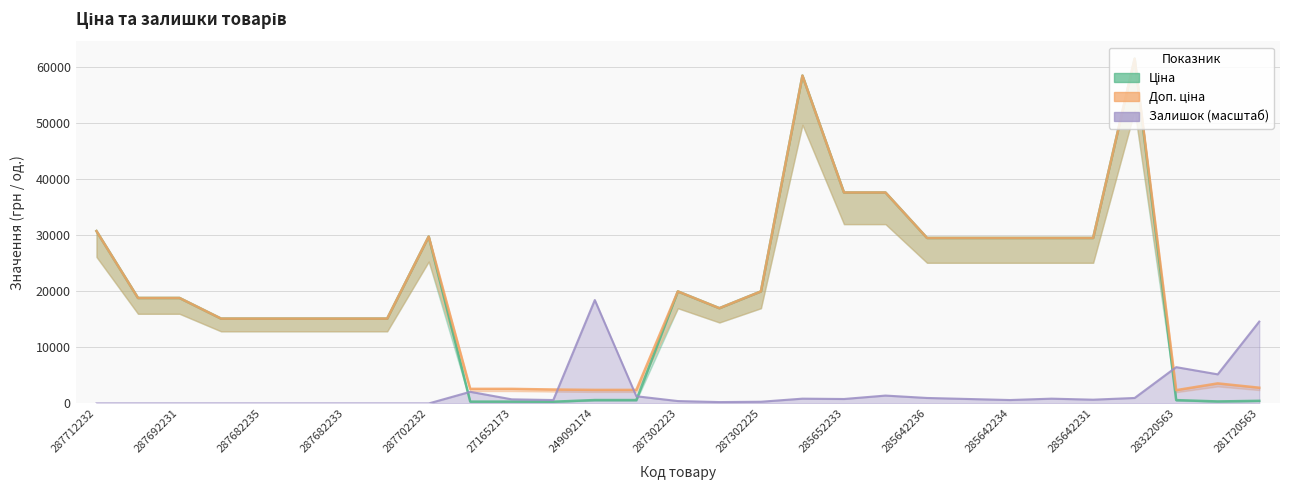

Reading left to right, extract all data points from this chart.

Ціна: 30717.1	18796.8	18796.8	15120.0	15120.0	15120.0	15120.0	15120.0	29747.2	324.8	324.8	310.3	603.7	603.7	19964.2	16976.3	19964.2	58426.5	37593.6	37593.6	29491.5	29491.5	29491.5	29491.5	29491.5	61434.3	591.6	357.4	467.3
Доп. ціна: 30717.1	18796.8	18796.8	15120.0	15120.0	15120.0	15120.0	15120.0	29747.2	2598.3	2598.3	2482.4	2414.8	2414.8	19964.2	16976.3	19964.2	58426.5	37593.6	37593.6	29491.5	29491.5	29491.5	29491.5	29491.5	61434.3	2366.5	3573.9	2803.6
Залишок: 0.0	0.0	0.0	0.0	0.0	0.0	0.0	0.0	0.0	2074.9	732.3	610.3	18430.3	1281.6	427.2	244.1	305.1	854.4	793.4	1403.6	976.4	793.4	610.3	854.4	671.3	976.4	6468.9	5187.3	14585.6